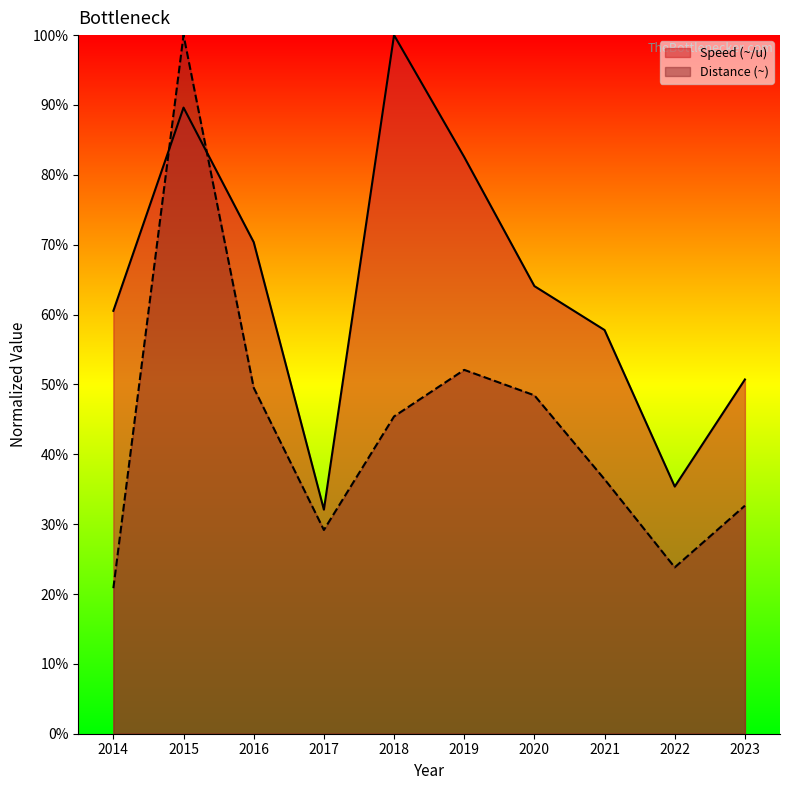

Which category has the lowest value in the Distance (~) series?

2014